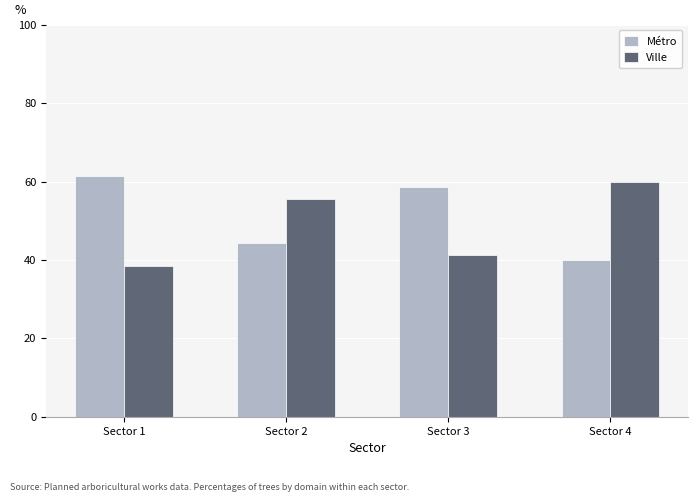

What is the value of the Métro bar at the 2nd from the left?

44.3